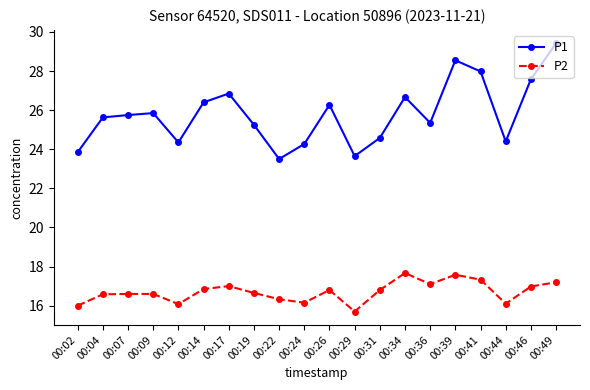

What is the greatest value displayed?

29.4